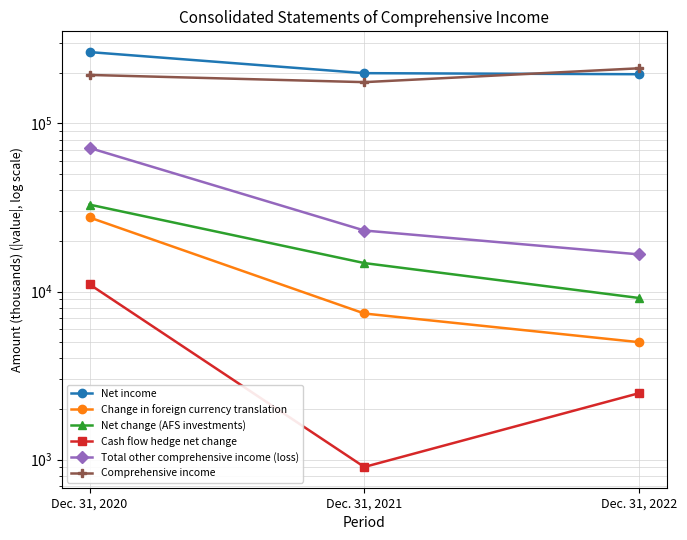

What is the maximum value shown in the chart?

265945